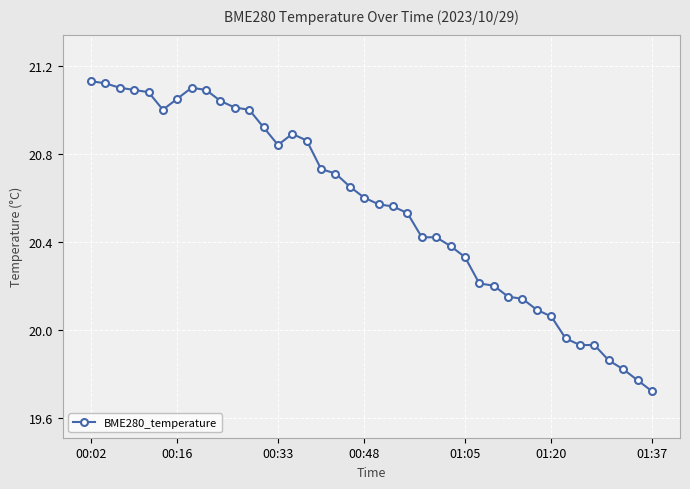

How many lines are shown in the chart?

1